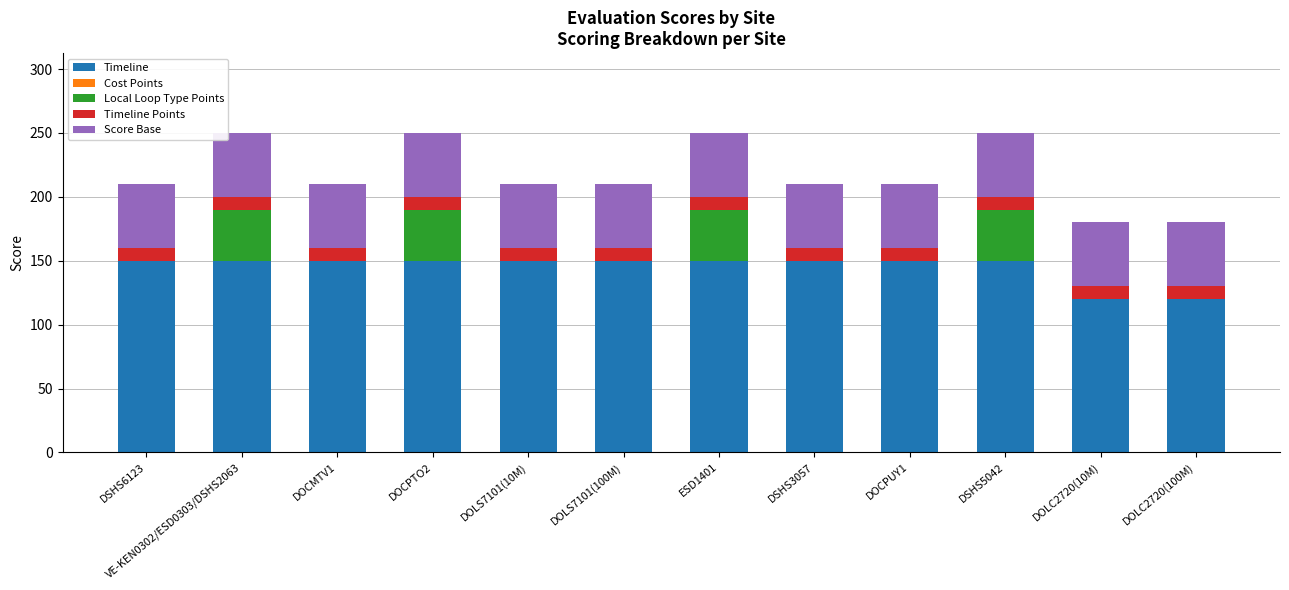

Is it true that Timeline equals 150 at ESD1401?

True